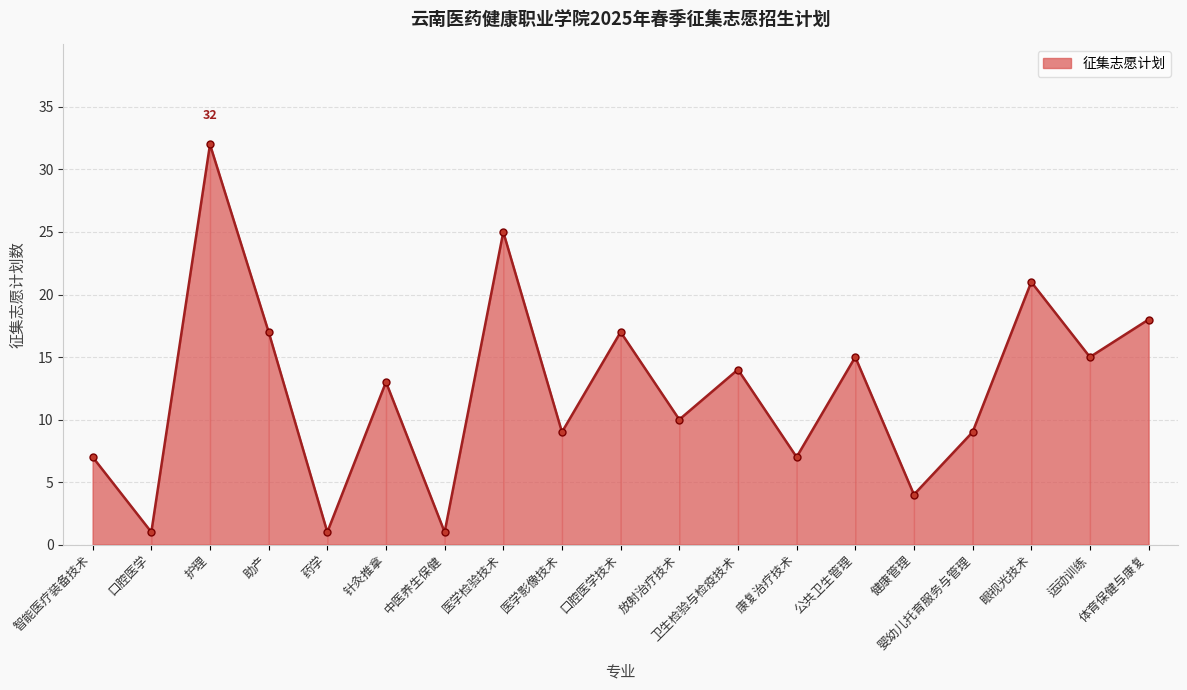

What is the difference between the values at 婴幼儿托育服务与管理 and 中医养生保健?

8